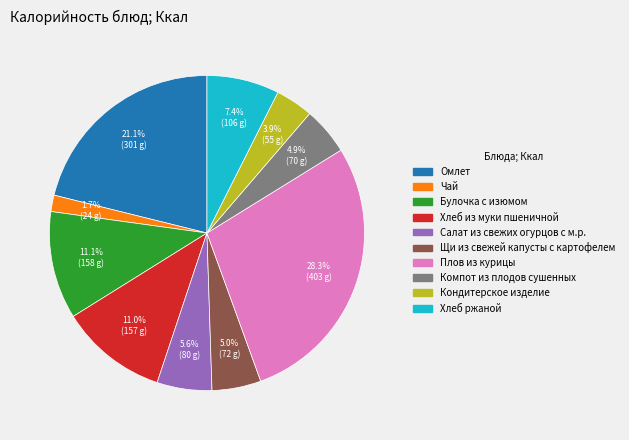

What percentage is NOT represented by Салат из свежих огурцов с м.р.?

94.4%